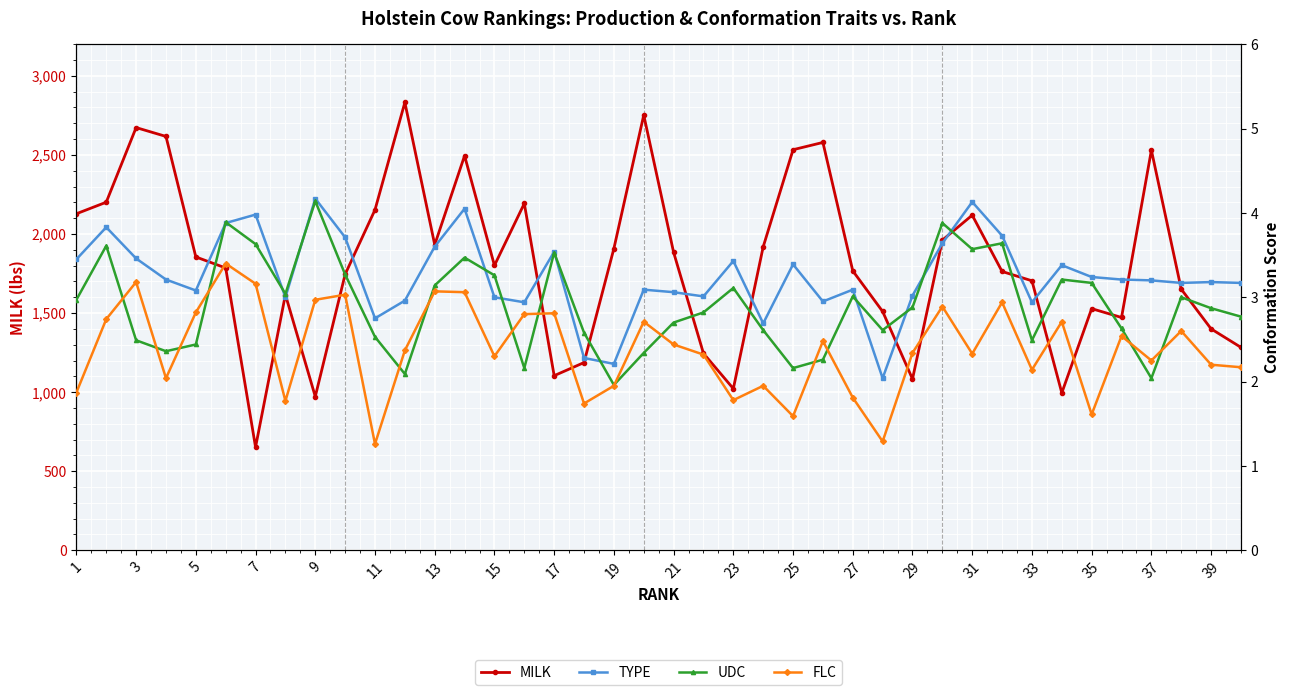

How many intersections are there between FLC and UDC?

14